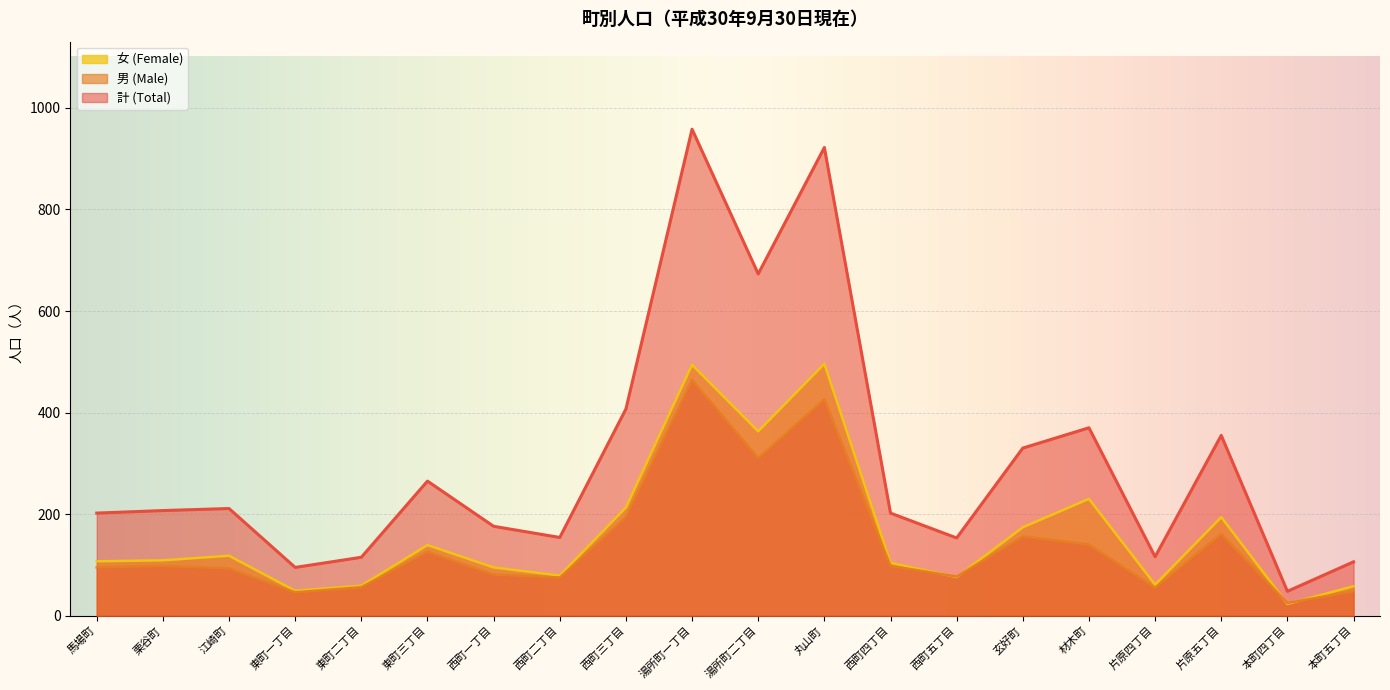

At which label does 男 (Male) reach its minimum?

本町四丁目